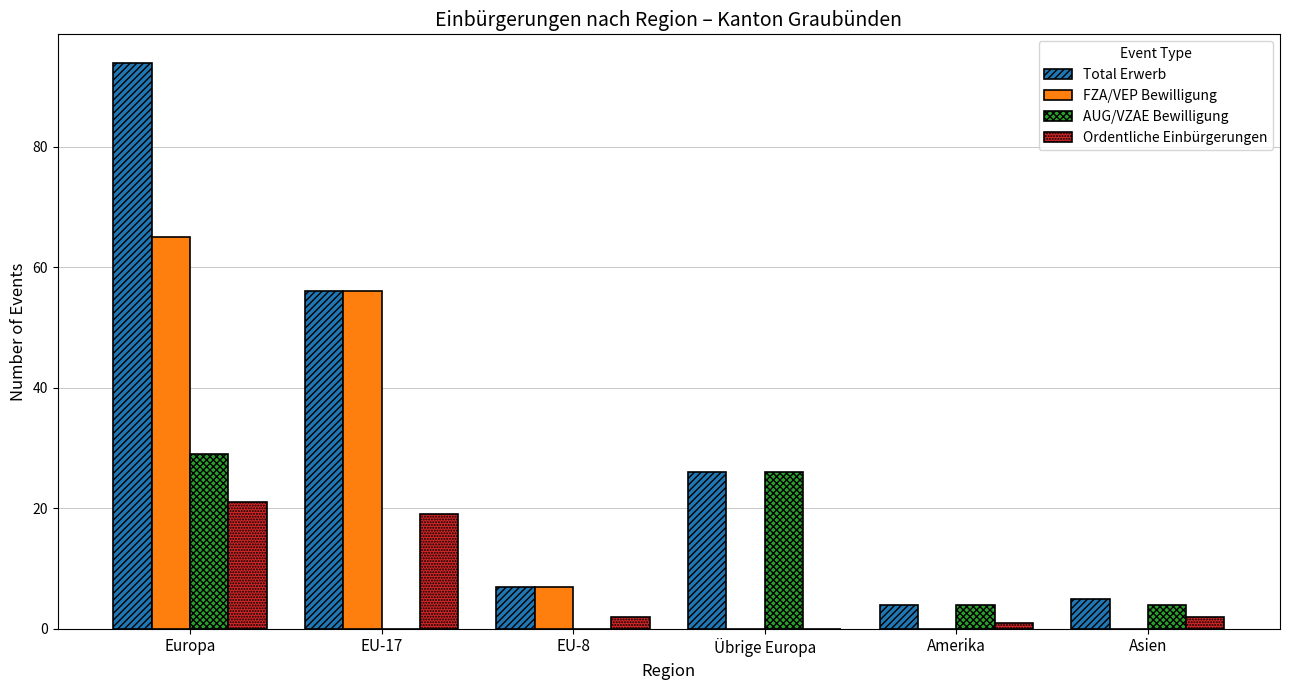

What is the sum of the Total Erwerb values at Übrige Europa and Asien?

31